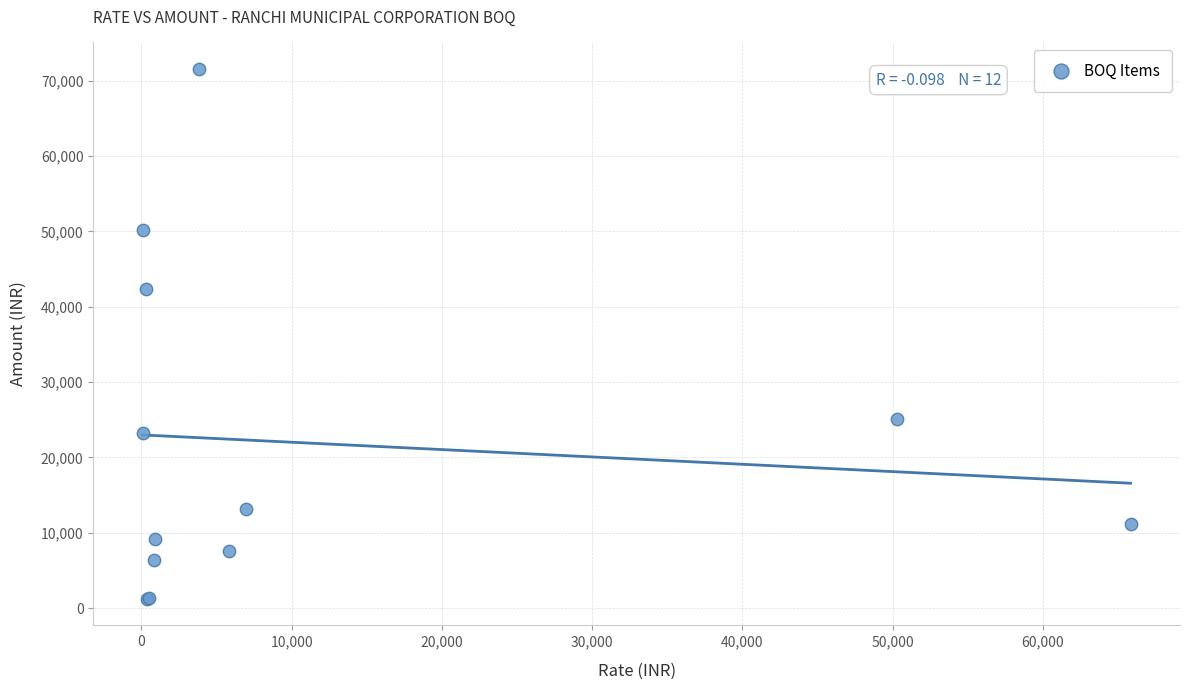

What Y value in the scatter plot is closest to 36401?

42411.0